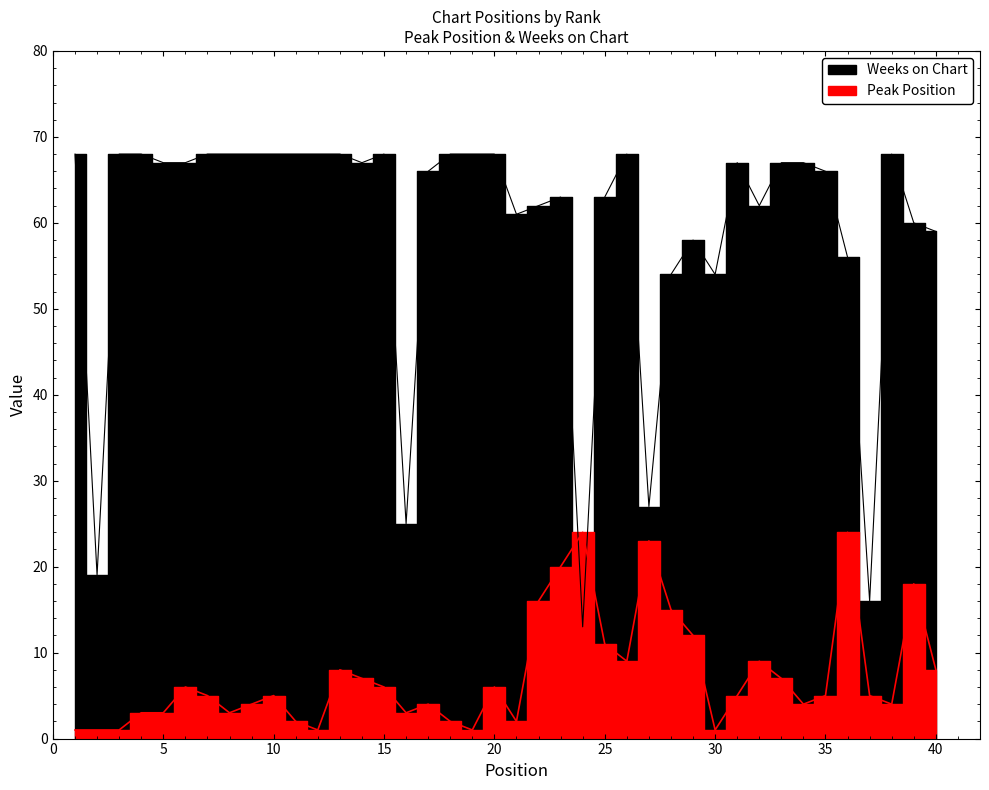

After their last crossing, which series has the higher values: Weeks on Chart or Peak Position?

Weeks on Chart